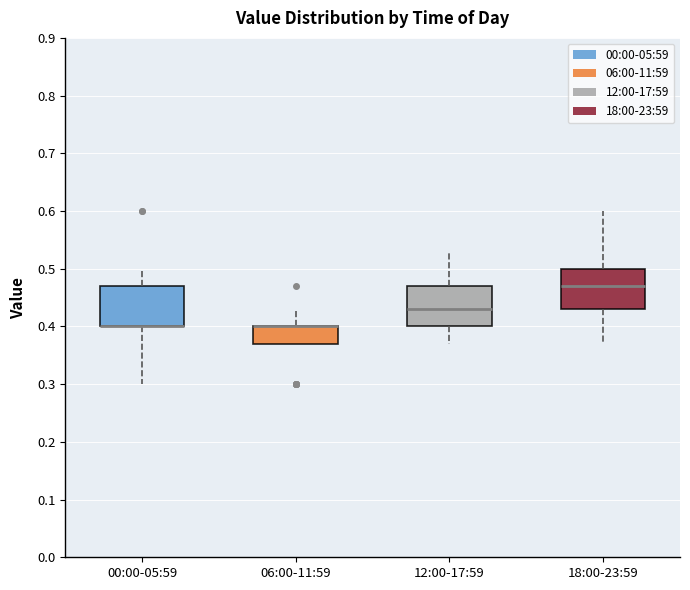

Where does the upper whisker of the box for 12:00-17:59 end on the y-axis? The values are not printed on the chart, so give them approximately, as read against the axis.

0.53